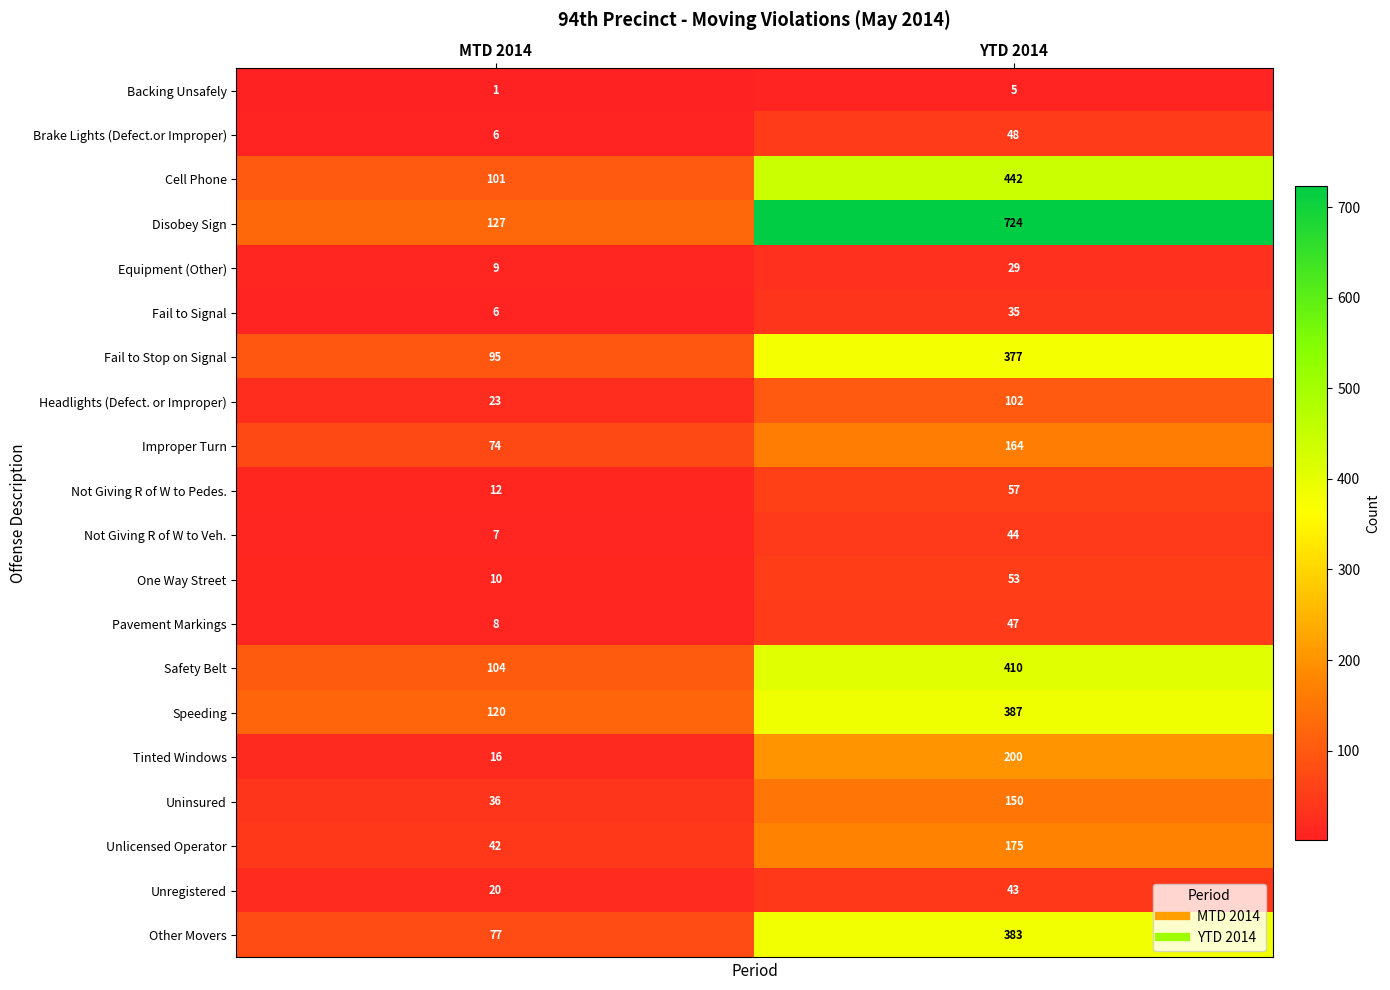

Rank the series by their maximum value, from lowest to highest.

Backing Unsafely, Equipment (Other), Fail to Signal, Unregistered, Not Giving R of W to Veh., Pavement Markings, Brake Lights (Defect.or Improper), One Way Street, Not Giving R of W to Pedes., Headlights (Defect. or Improper), Uninsured, Improper Turn, Unlicensed Operator, Tinted Windows, Fail to Stop on Signal, Other Movers, Speeding, Safety Belt, Cell Phone, Disobey Sign